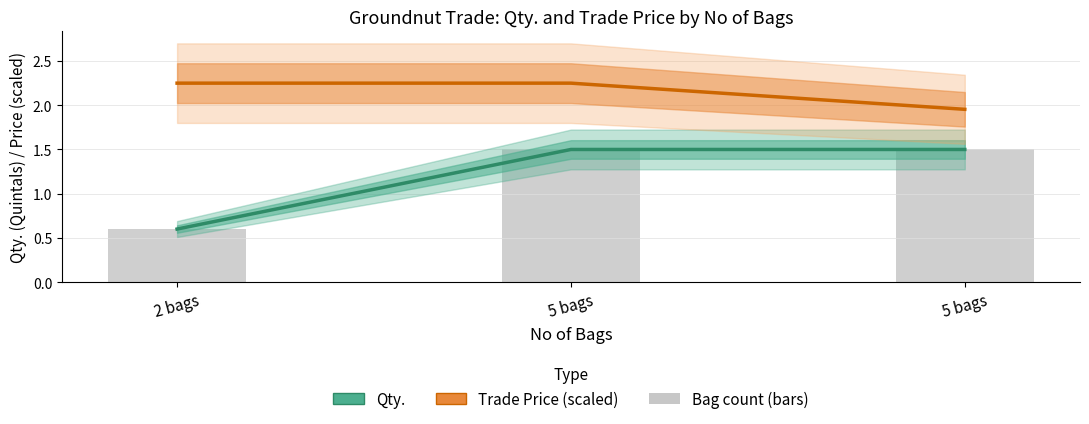

The value of Trade Price (scaled) at 5 bags is 3.6. True or false?

False